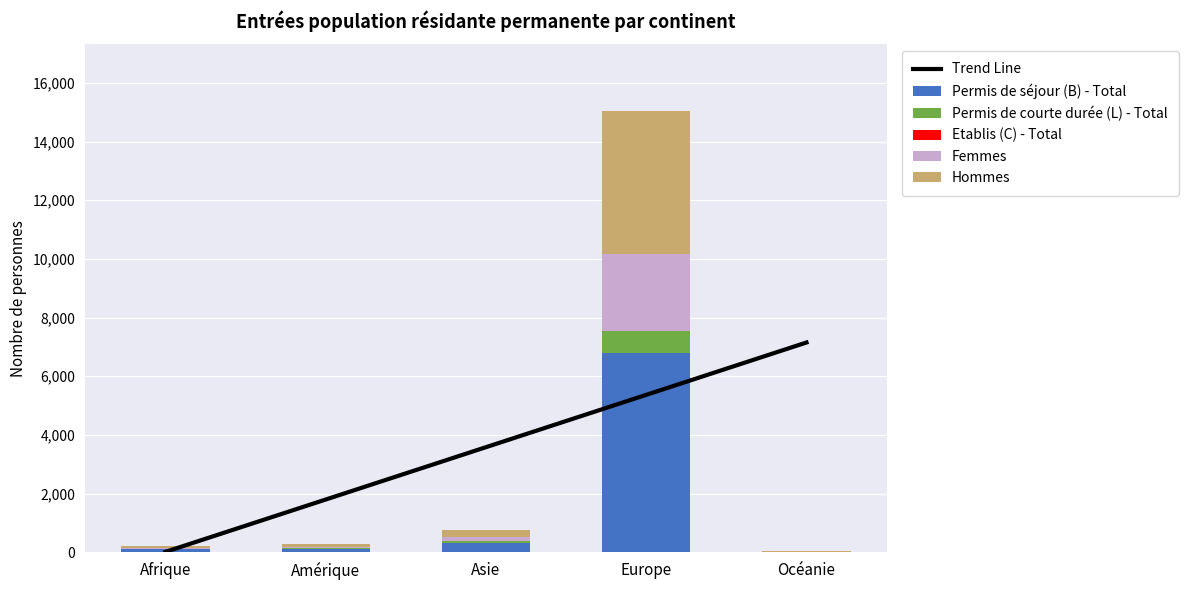

What is the average value of the Permis de séjour (B) - Total series?

1467